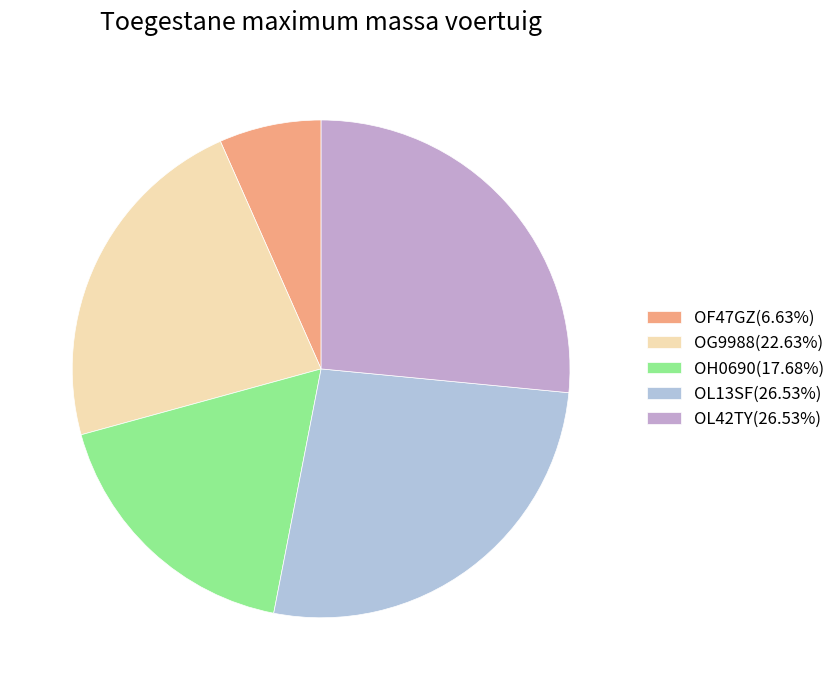

Does OL13SF represent more than half of the total?

No